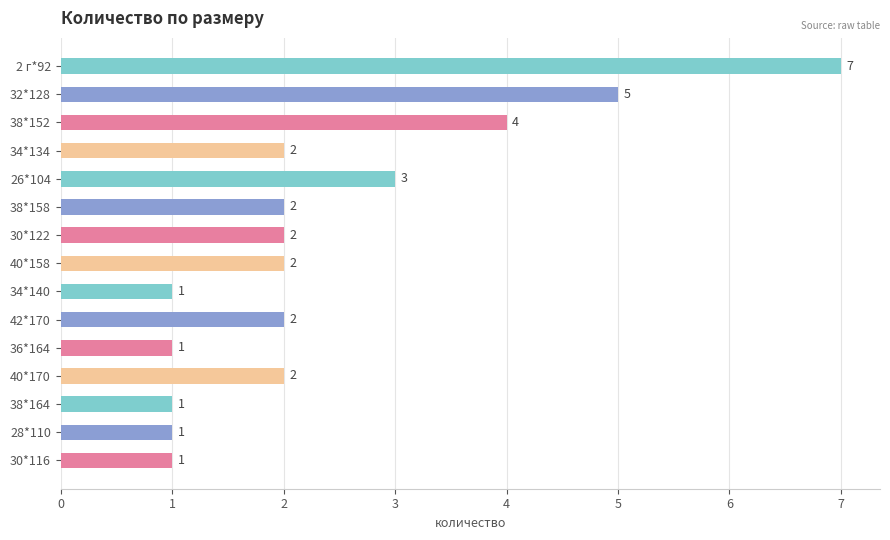

Is it true that the value at 40*158 is 2?

True